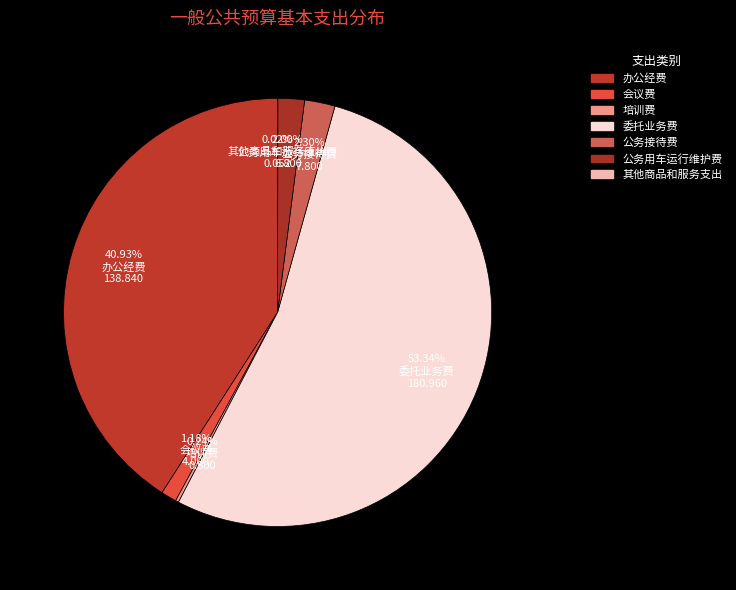

What is the majority slice?

委托业务费